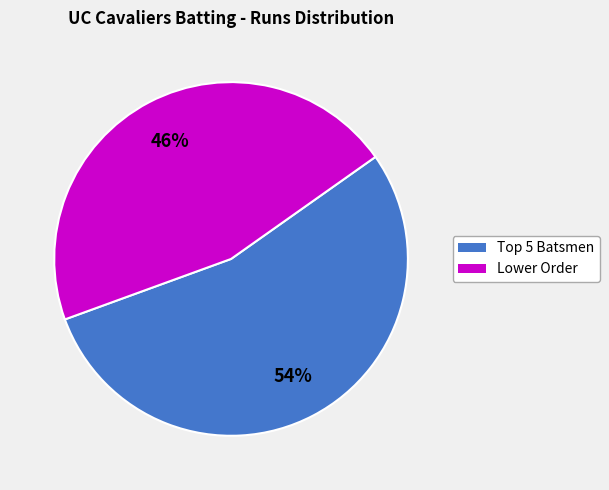

Is there any slice that represents more than half of the pie?

Yes